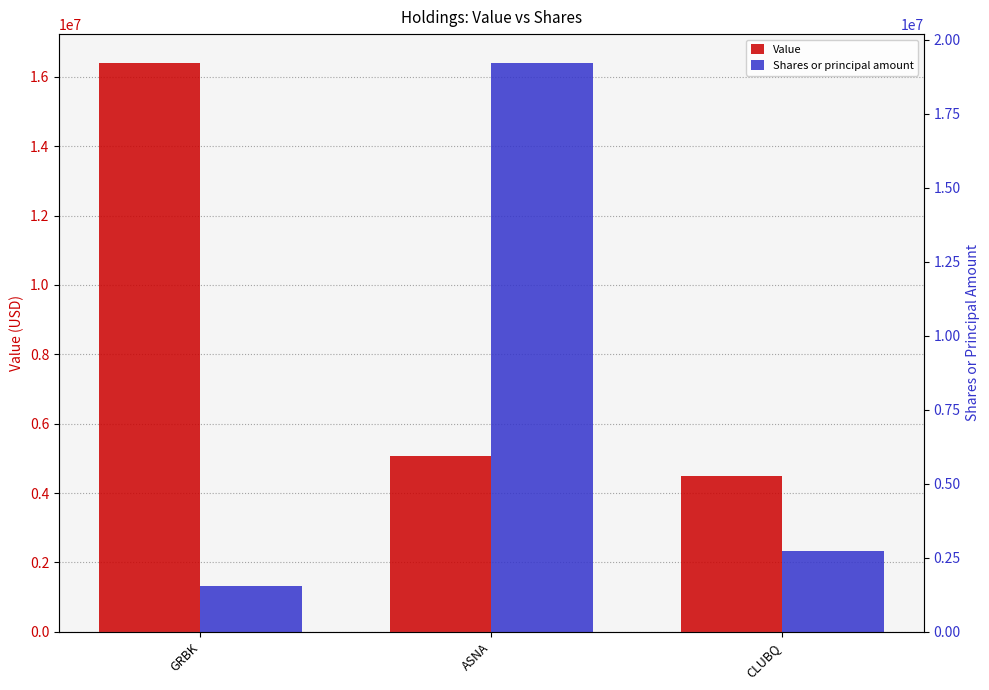

What are all the series names shown in the legend?

Value, Shares or principal amount